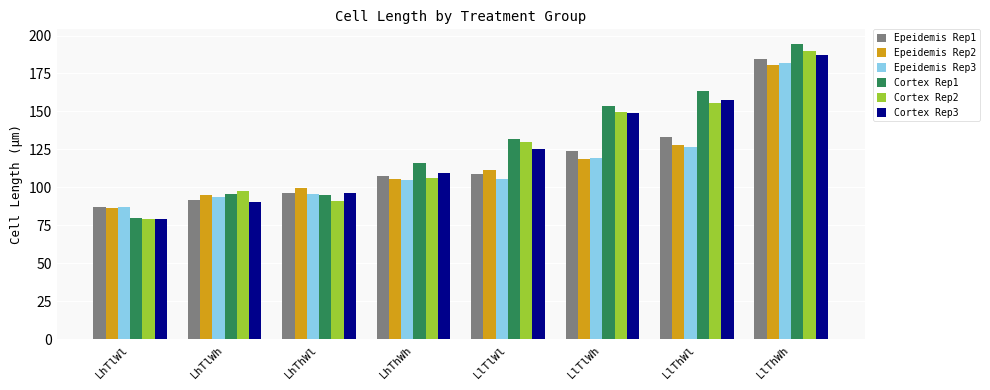

What is the lowest value of the Cortex Rep2 series?

79.1